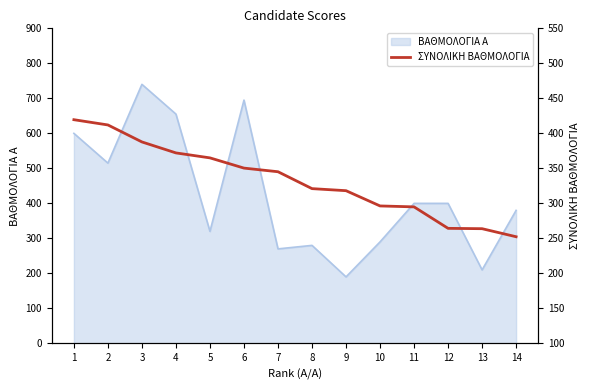

What is the minimum value for ΒΑΘΜΟΛΟΓΙΑ Α?

190